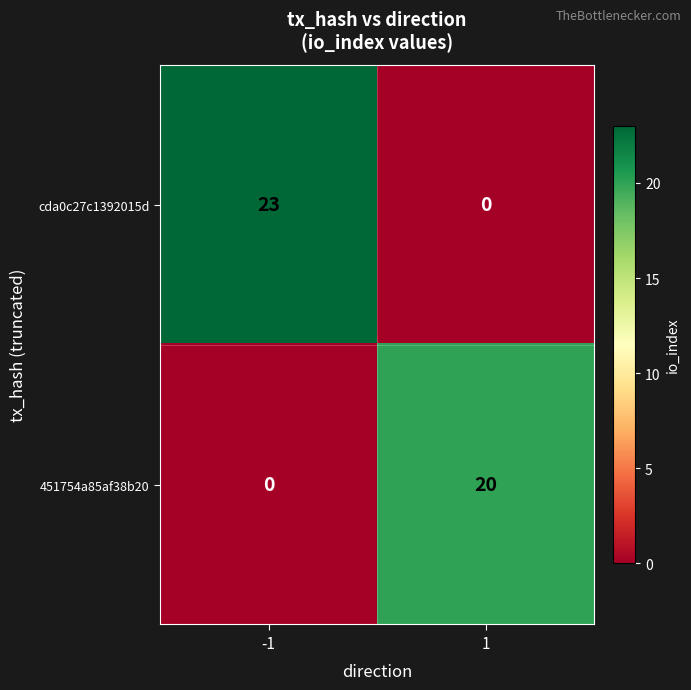

The value of cda0c27c1392015d at 1 is 0. True or false?

True